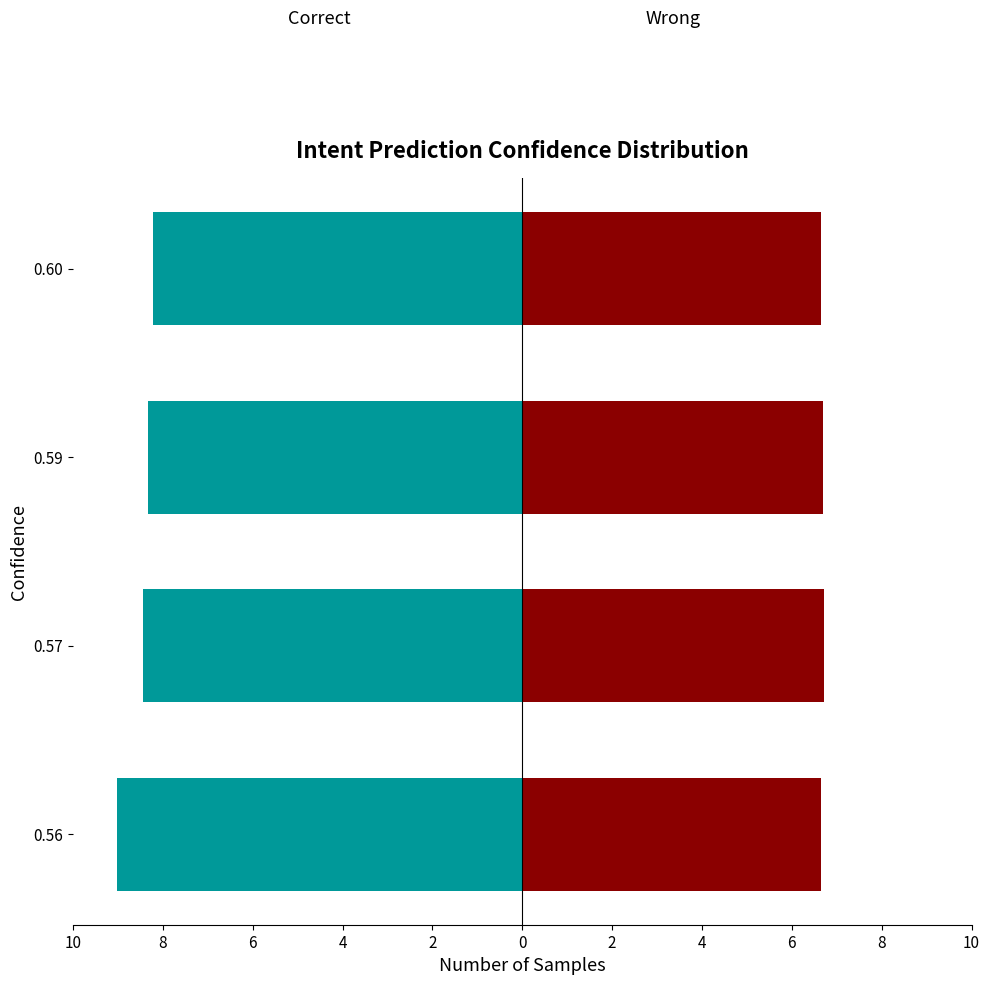

Rank the series at 0.56 from lowest to highest value.

Correct, Wrong